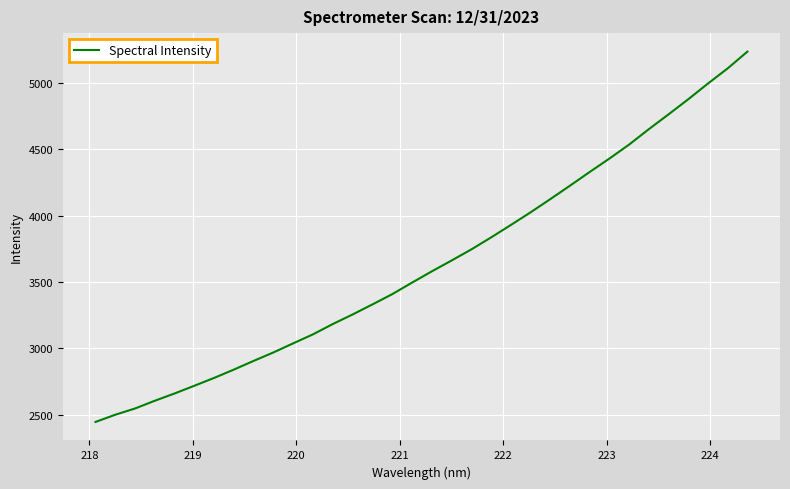

What is the difference between the maximum and second lowest values?

2732.6